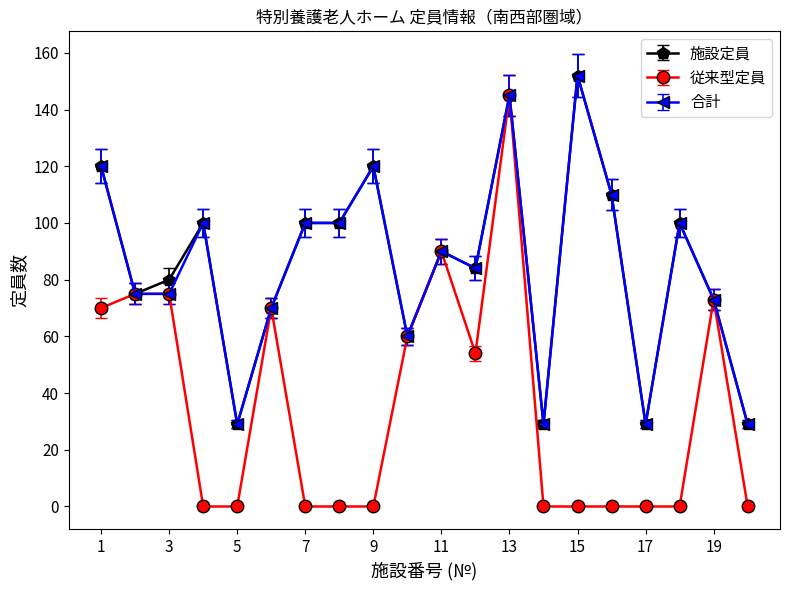

How many lines are shown in the chart?

3